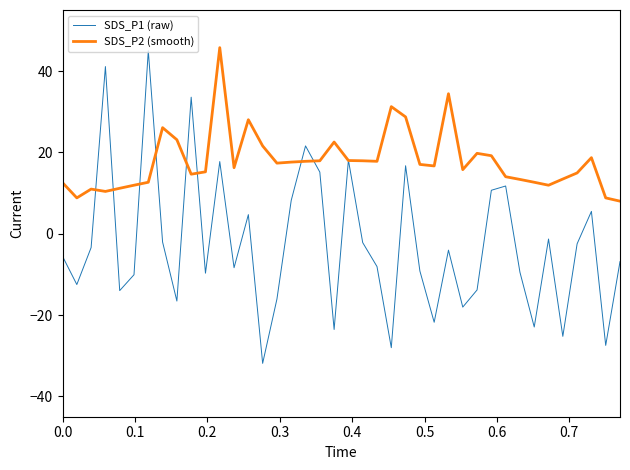

What is the highest value of the SDS_P1 (raw) series?

45.0